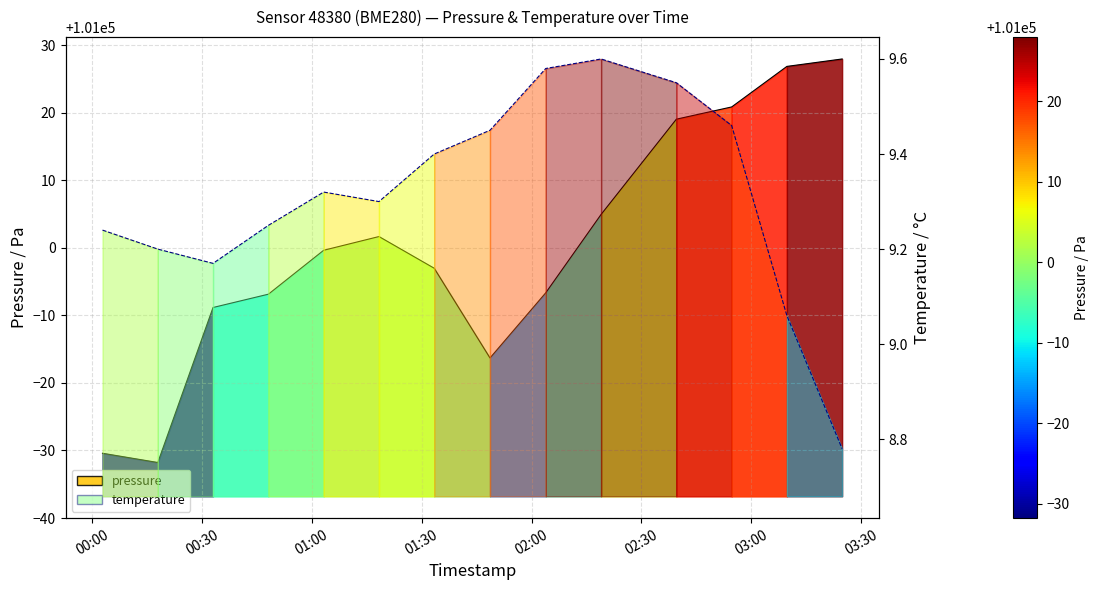

How many data points in temperature are less than 9?

1